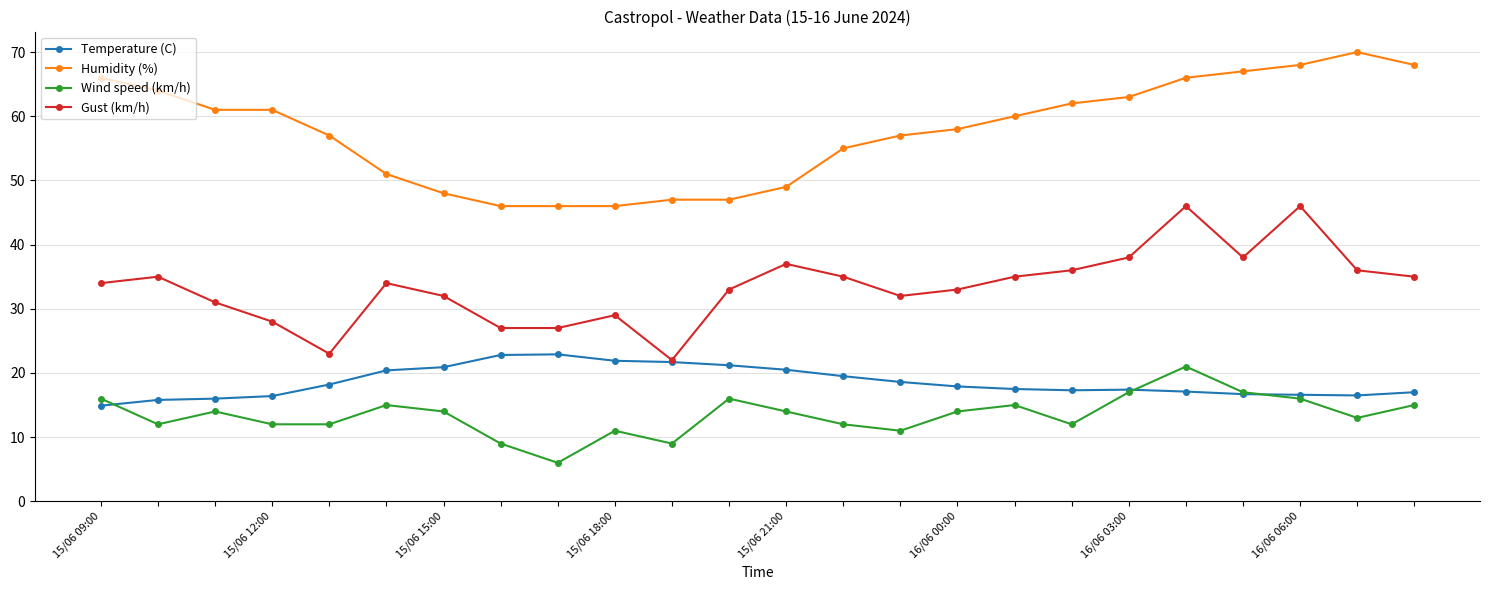

True or false: Wind speed (km/h) has more than 2 points higher than both neighbors.

True